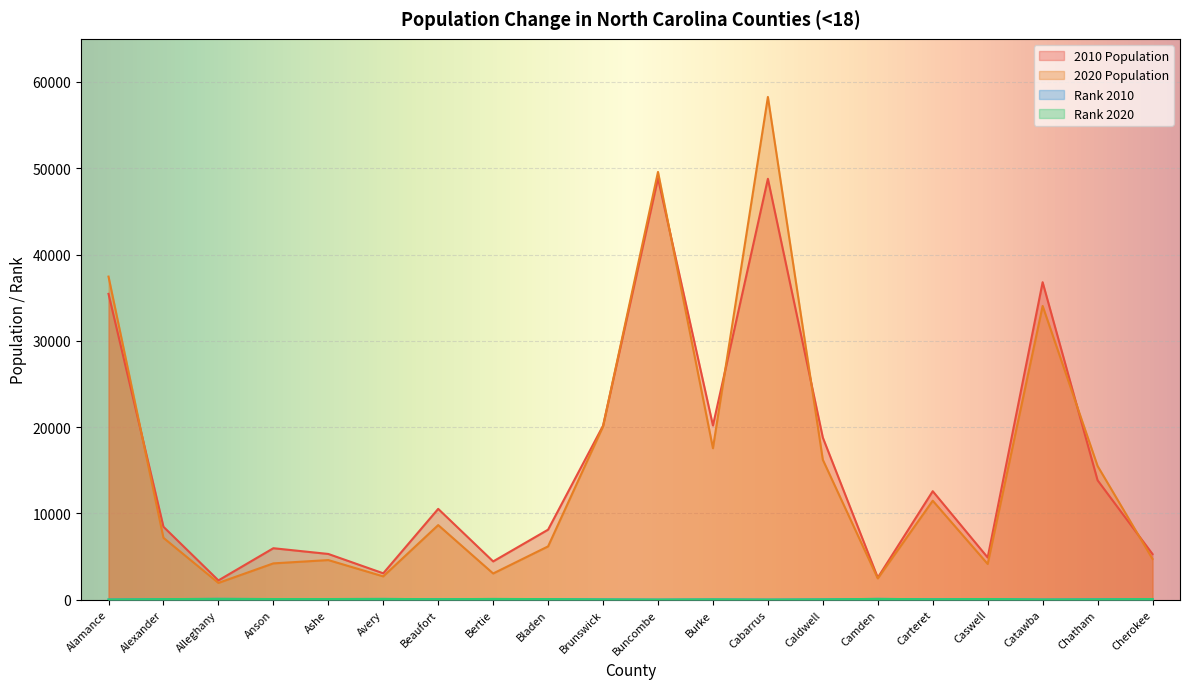

At which label is Rank 2010 closest to 52?

Carteret